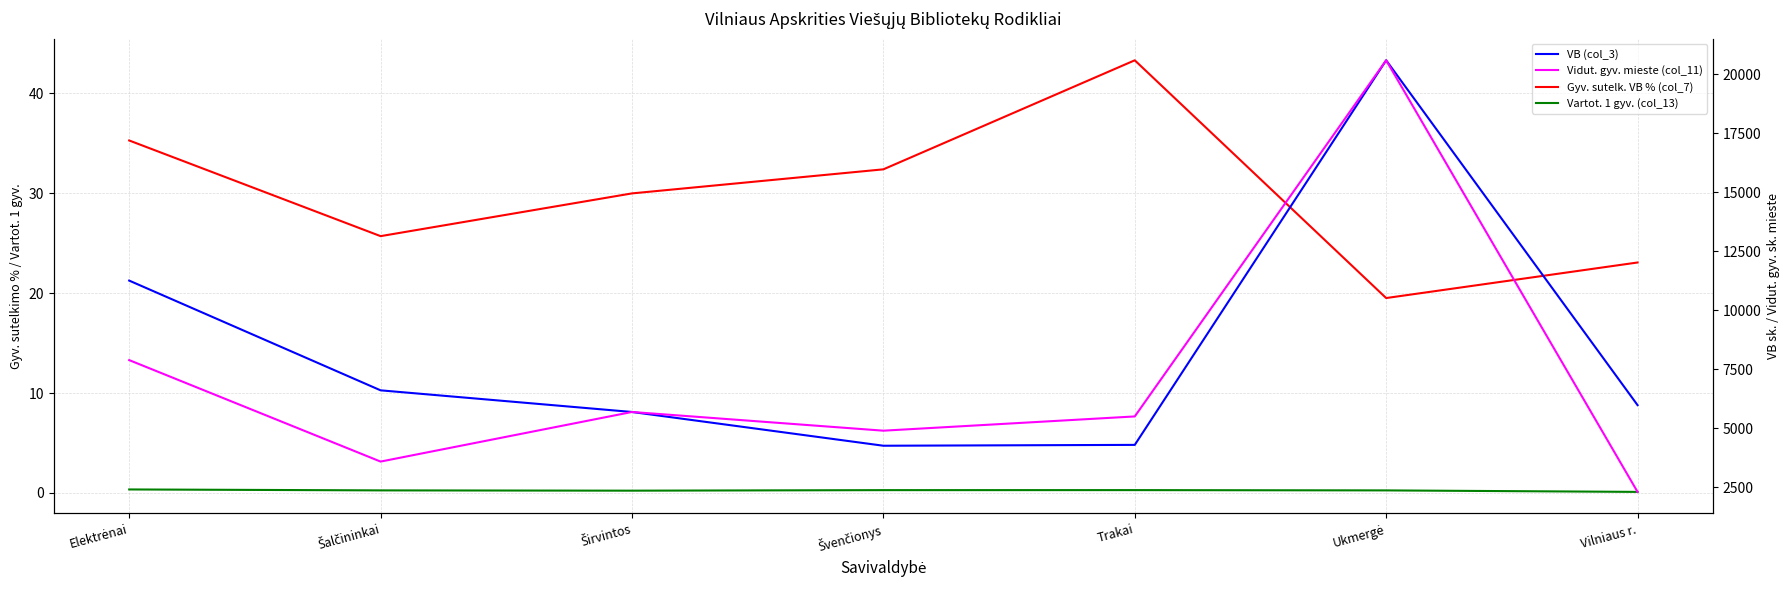

Read the Vartot. 1 gyv. (col_13) value at Elektrėnai.

0.3